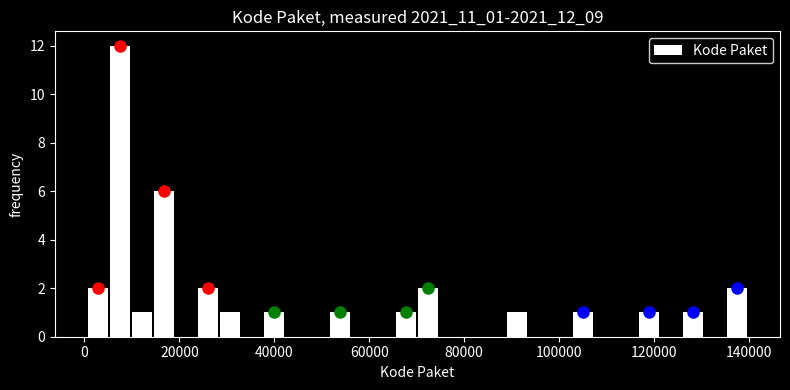

Around what value on the x-axis is the tallest bar? Give the approximate position of its centre, as read against the axis.

8000